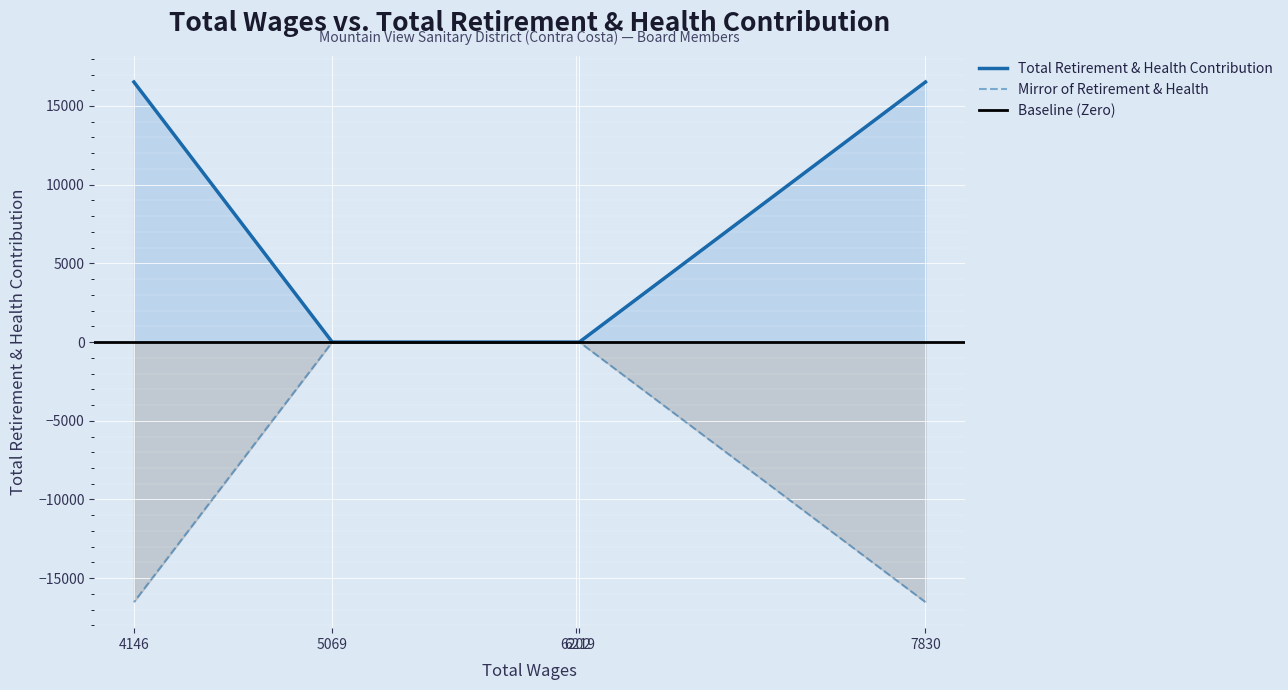

Reading left to right, transcribe all the data shown in this chart.

7830=16524	6219=0	6202=0	5069=0	4146=16524